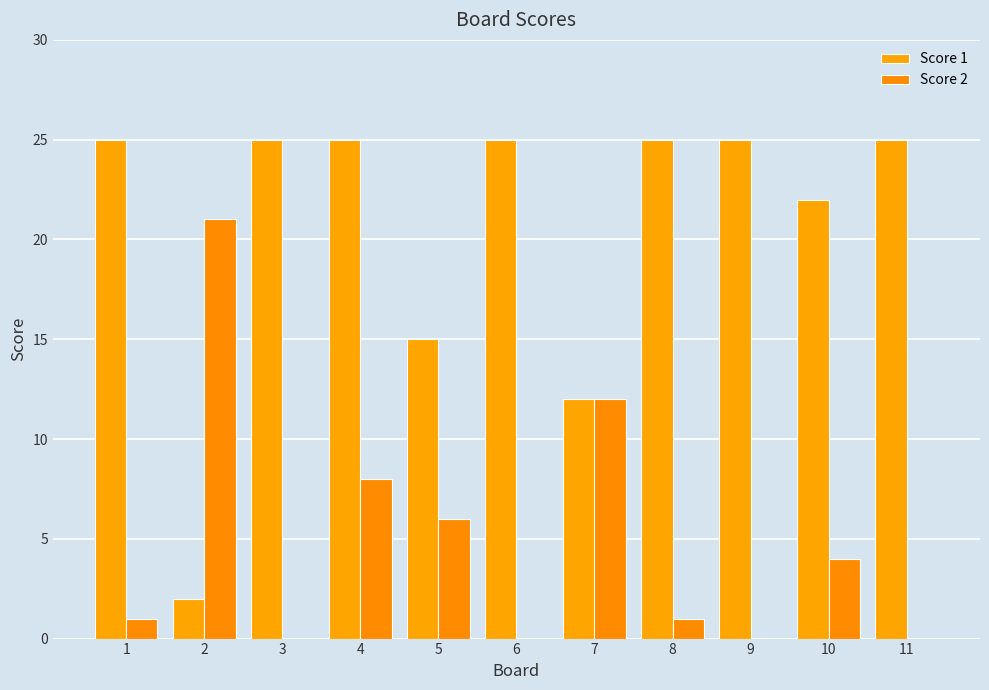

Count the number of categories in the chart.

11